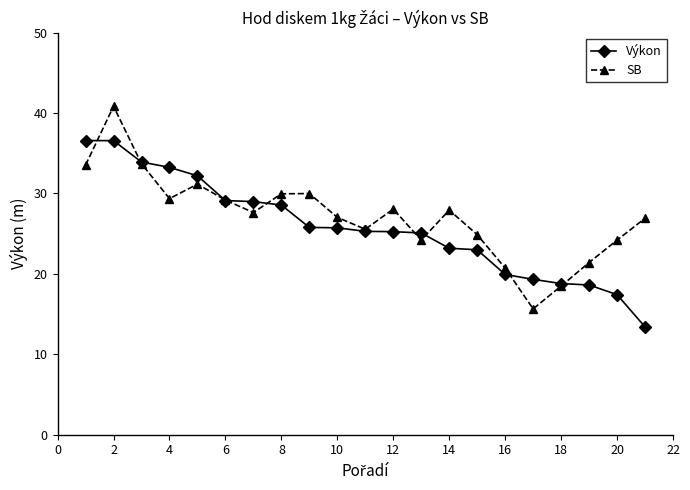

Which series has the largest range (max minus min)?

SB